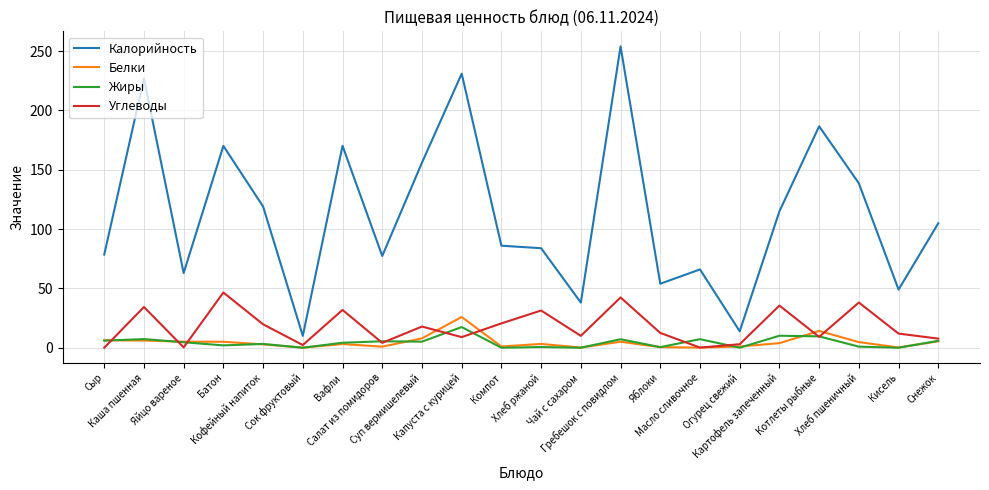

Which series has the largest range (max minus min)?

Калорийность